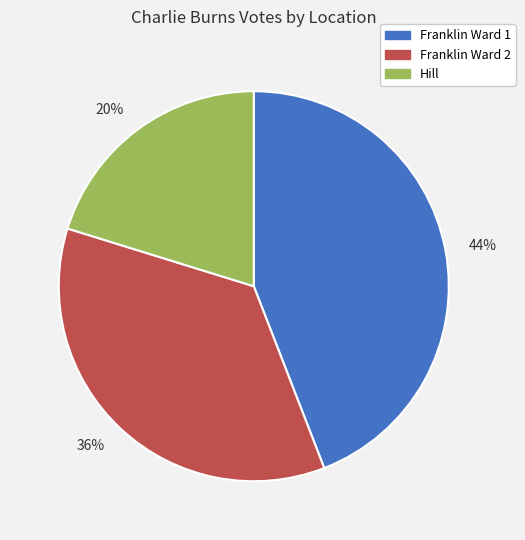

To the nearest percent, what is the combined percentage of Franklin Ward 2 and Franklin Ward 1?

80%